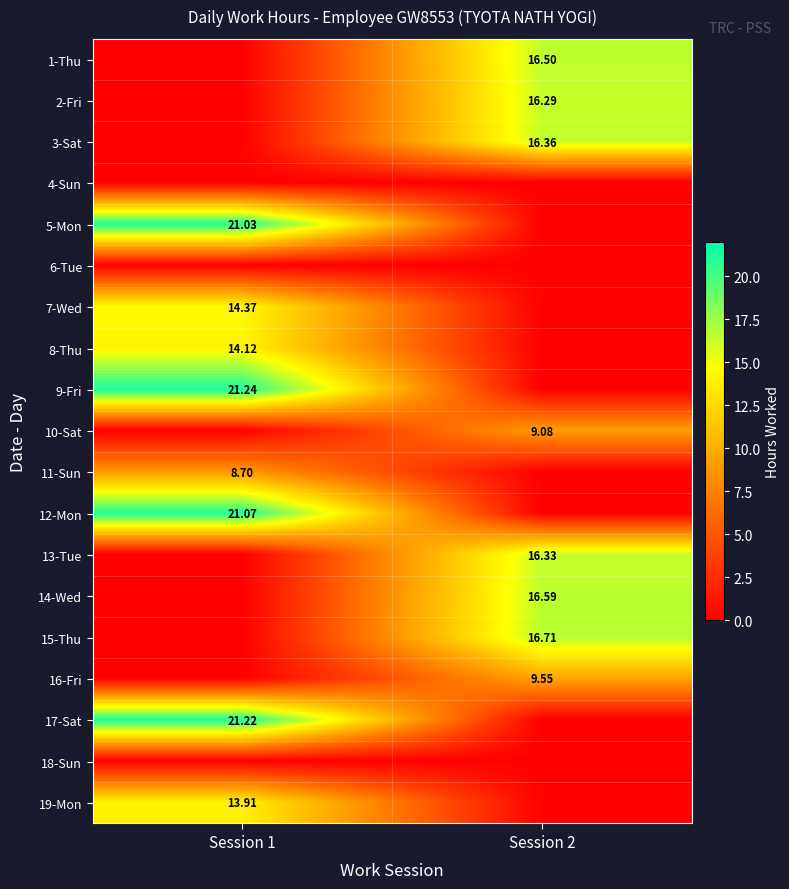

What is the sum of all 5-Mon values?

21.0